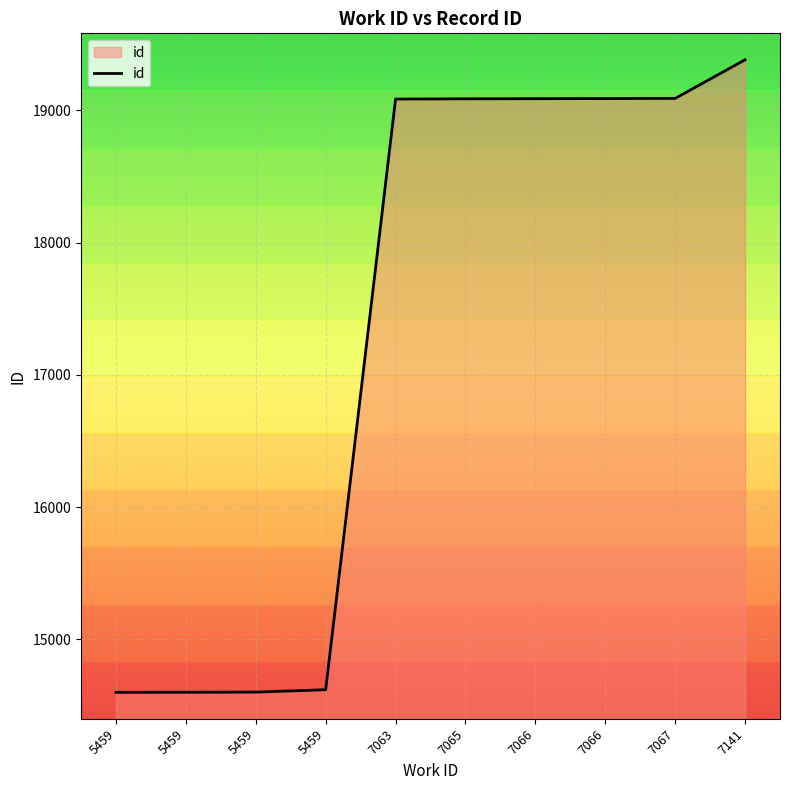

The chart shows a value of 21681 at 5459. True or false?

False